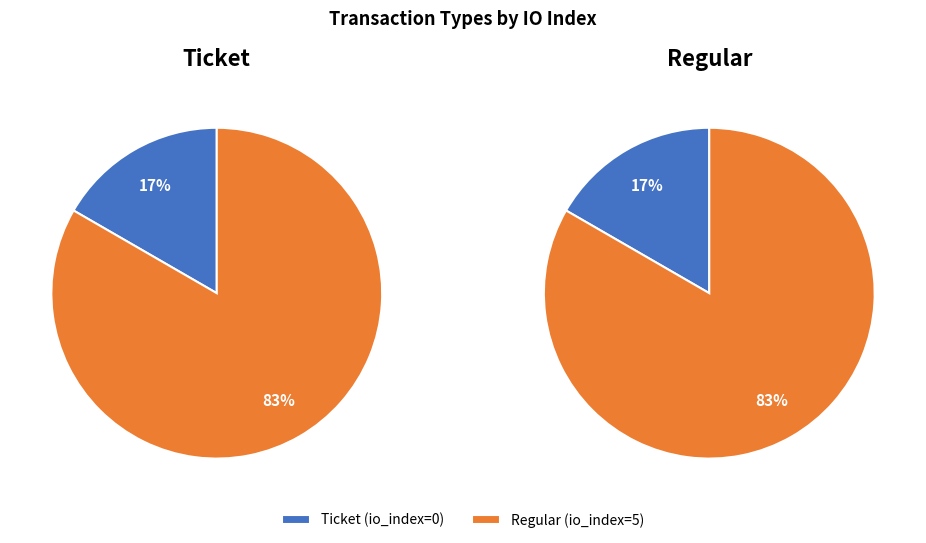

Which slice is the smallest?

Ticket